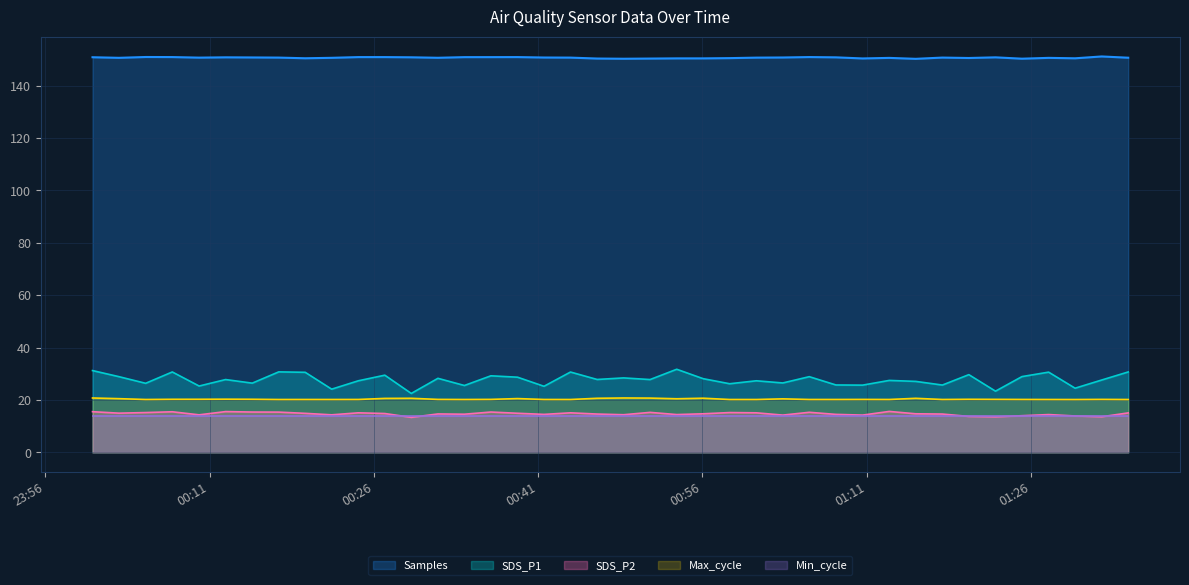

The Max_cycle series shows 20.5 at 2022/11/22 00:02:44. True or false?

True